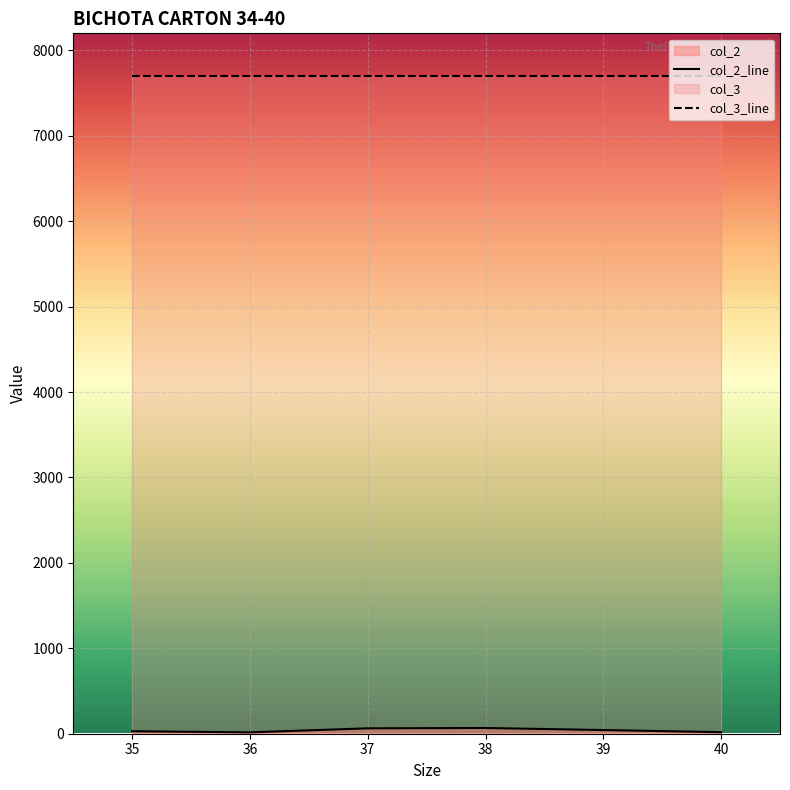

The value at 38 is 107. True or false?

False